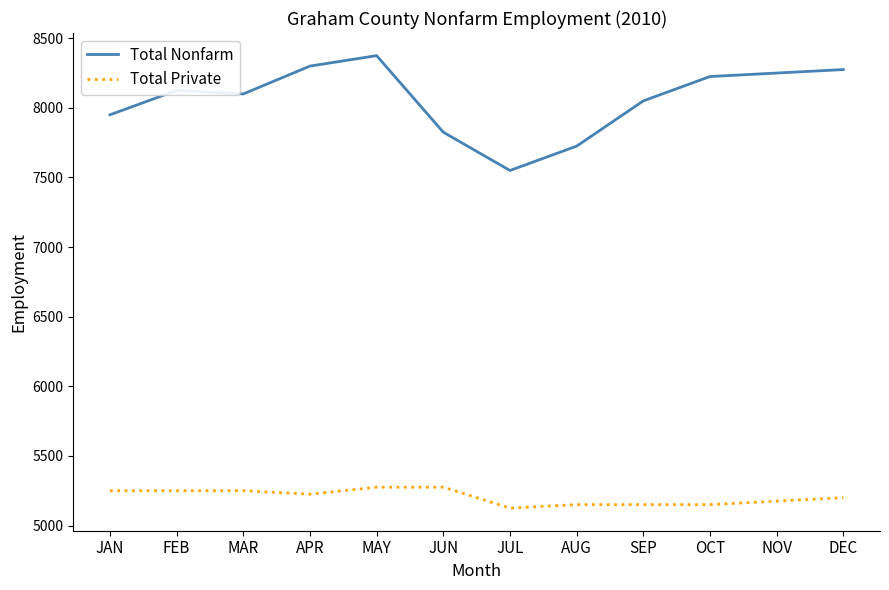

Which series has the largest range (max minus min)?

Total Nonfarm